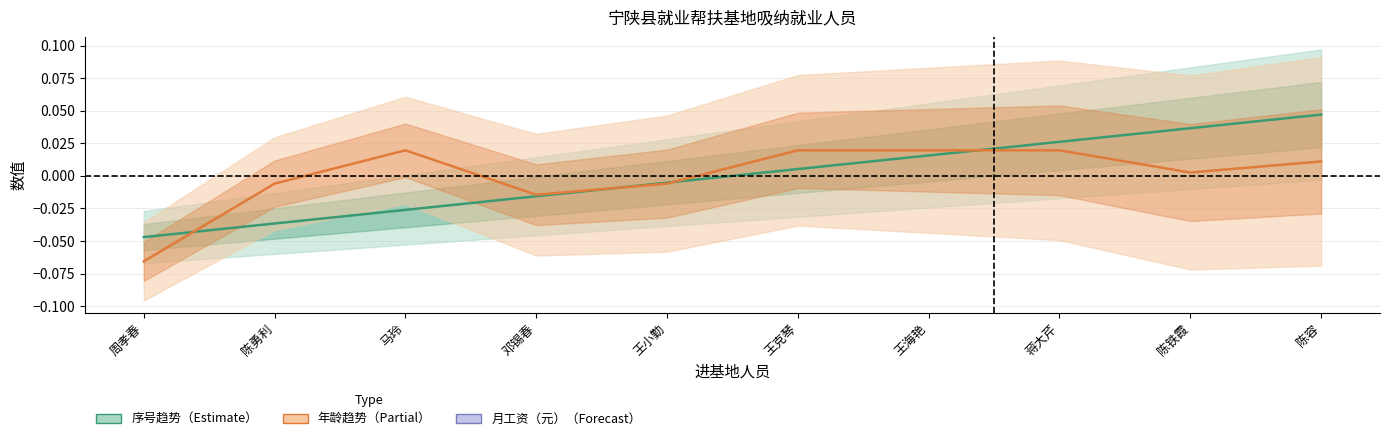

Between 陈勇利 and 邓锡春, which is larger?

邓锡春